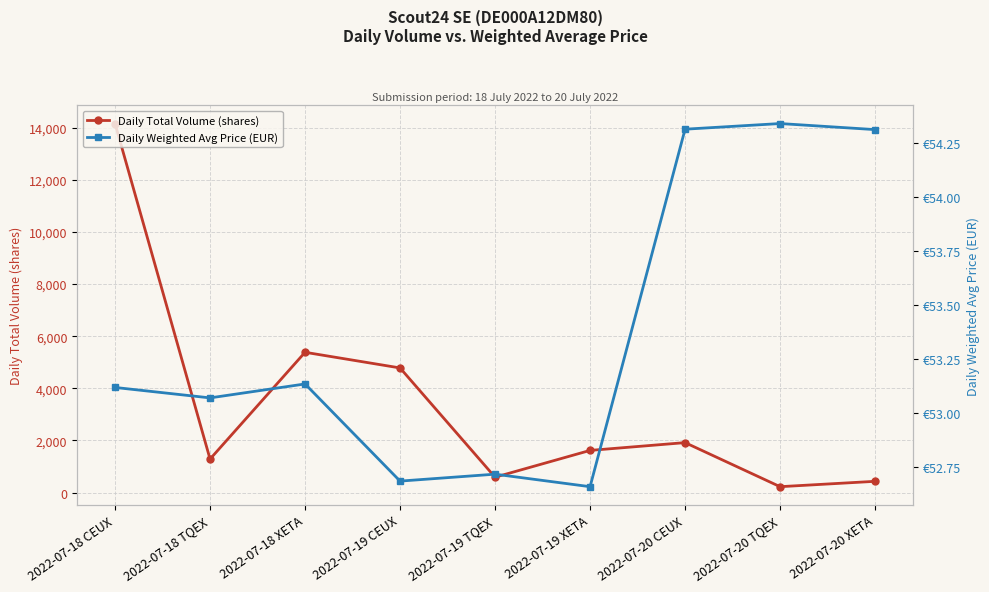

Reading left to right, transcribe all the data shown in this chart.

Daily Total Volume (shares): 14159.0	1286.0	5383.0	4782.0	590.0	1618.0	1917.0	226.0	432.0
Daily Weighted Avg Price (EUR): 53.1	53.1	53.1	52.7	52.7	52.7	54.3	54.3	54.3